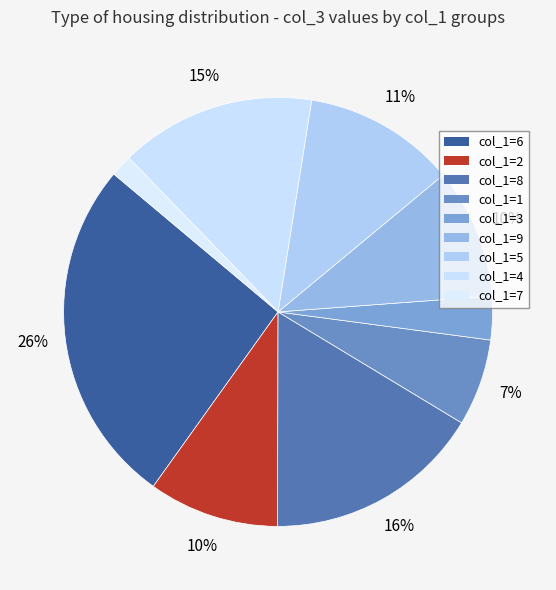

Is there a majority slice in this chart?

No